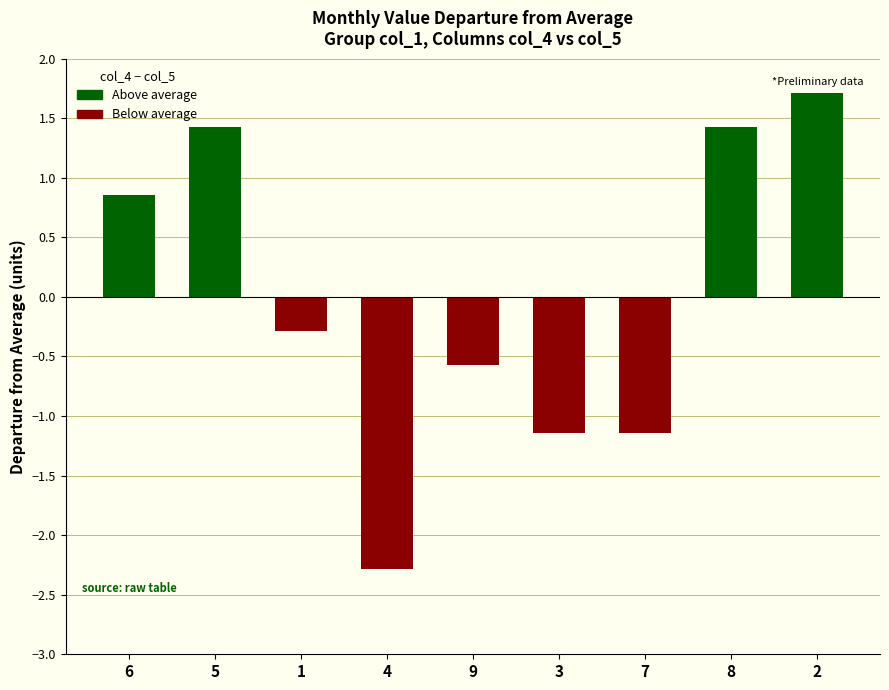

Reading left to right, extract all data points from this chart.

0.9	1.4	-0.3	-2.3	-0.6	-1.1	-1.1	1.4	1.7